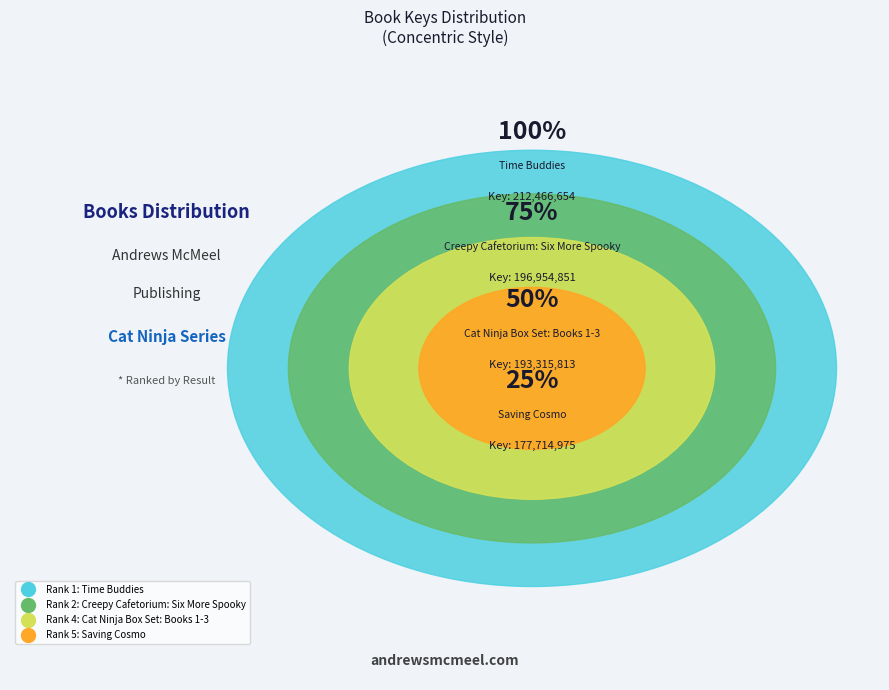

What is the smallest slice in the pie chart?

Saving Cosmo